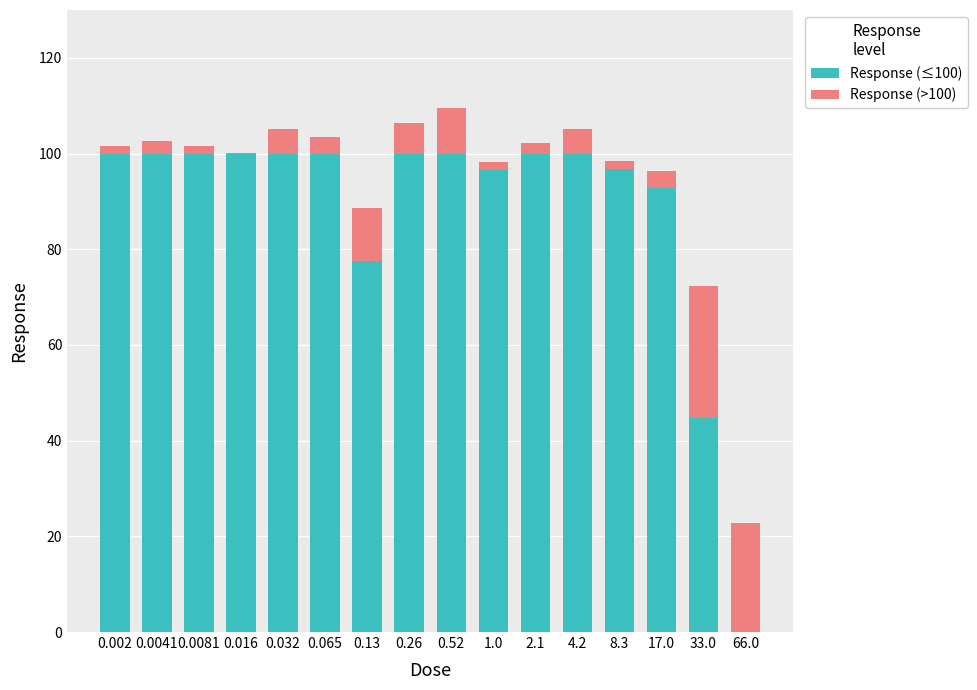

What position from the left is 2.1?

11